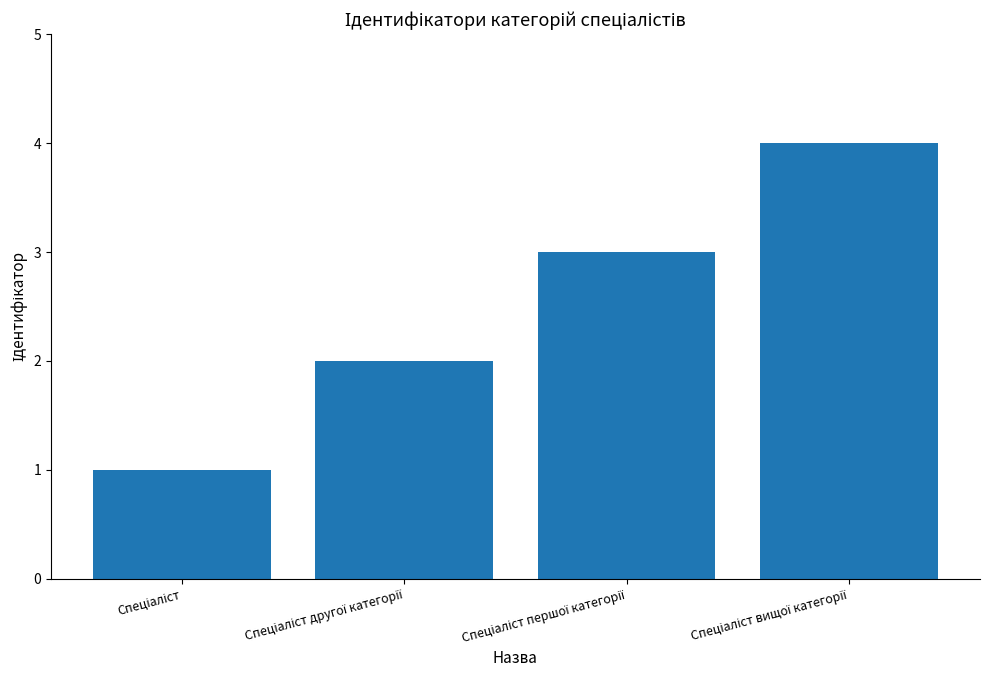

Reading left to right, what are all the values shown in this chart?

1	2	3	4